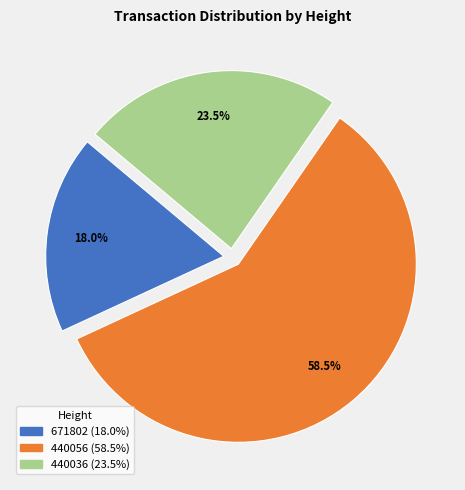

To the nearest percent, what is the average slice percentage?

33%